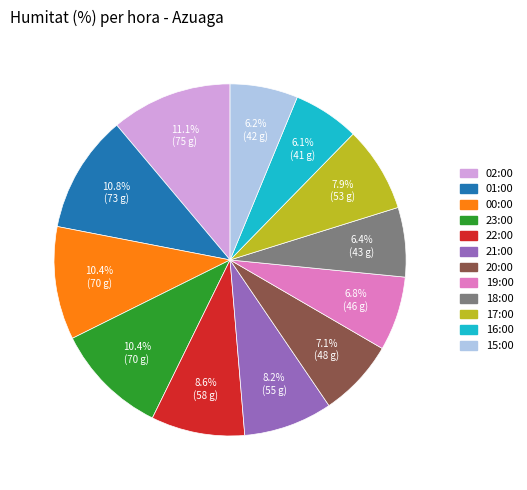

What portion of the pie excludes 02:00?

88.9%